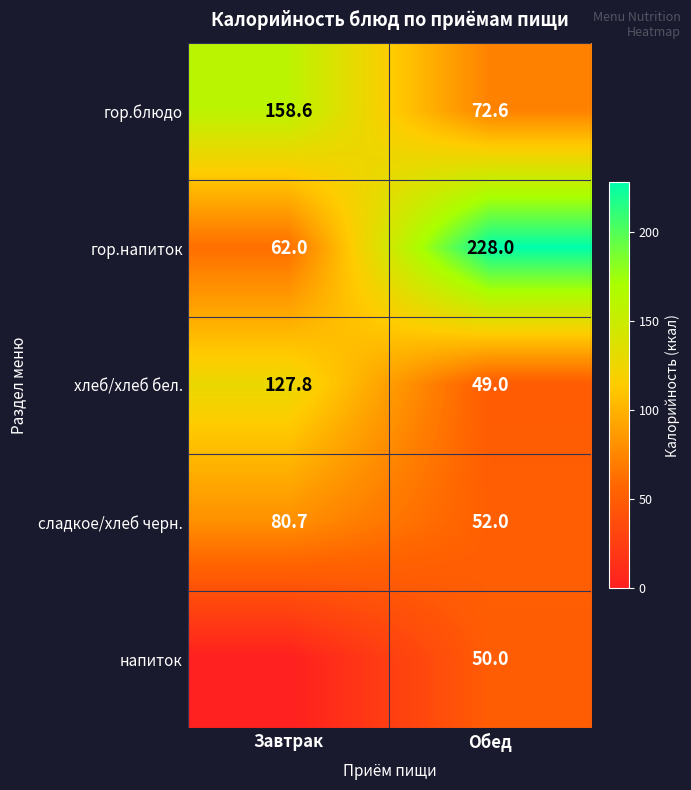

How many data points in гор.блюдо are less than 158?

1